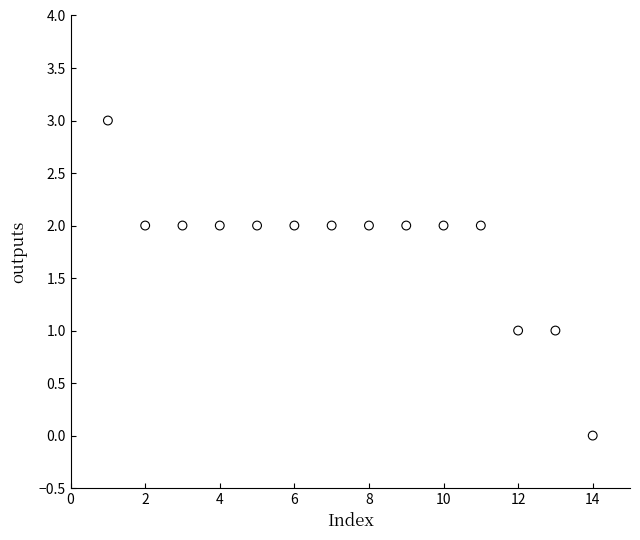

What is the range of Y values (max minus min)?

3